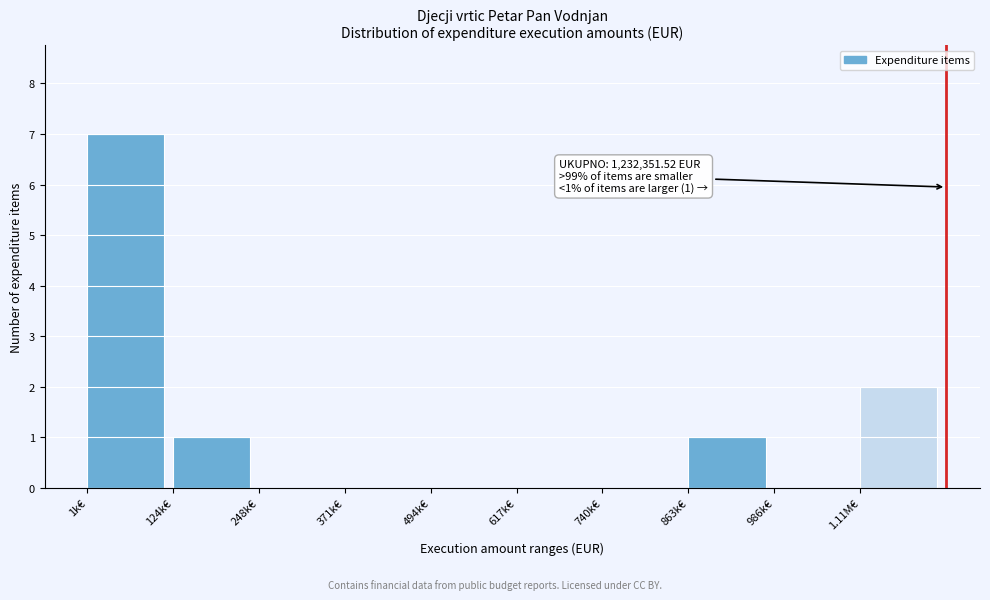

Reading left to right, list all the values displayed in this chart.

1k€=7	124k€=1	248k€=0	371k€=0	494k€=0	617k€=0	740k€=0	863k€=1	986k€=0	1.11M€=2